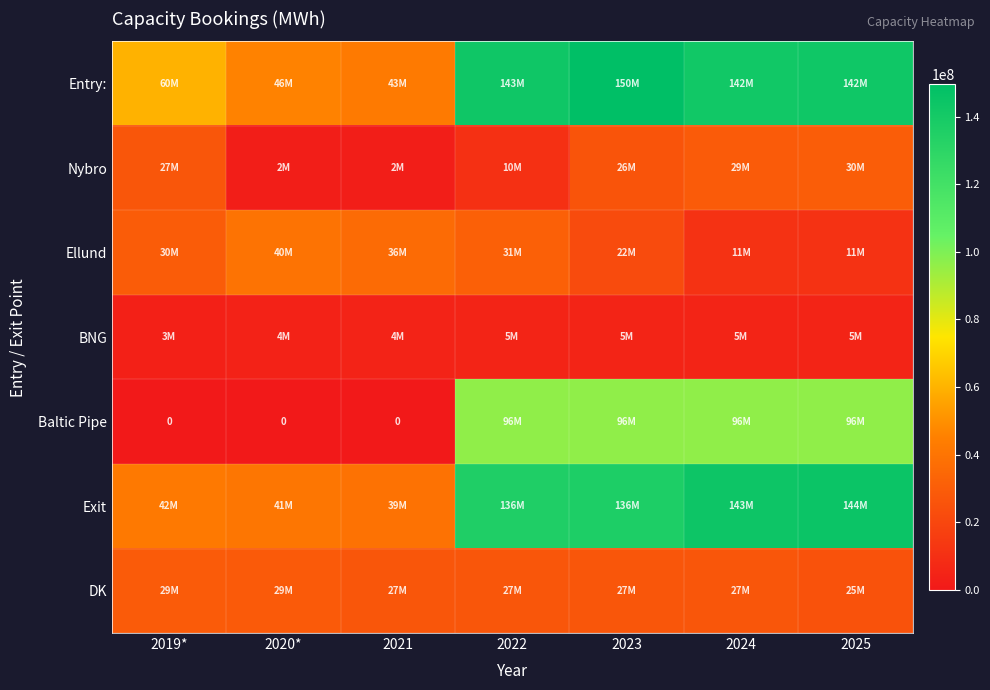

Which series has the largest range (max minus min)?

Entry: